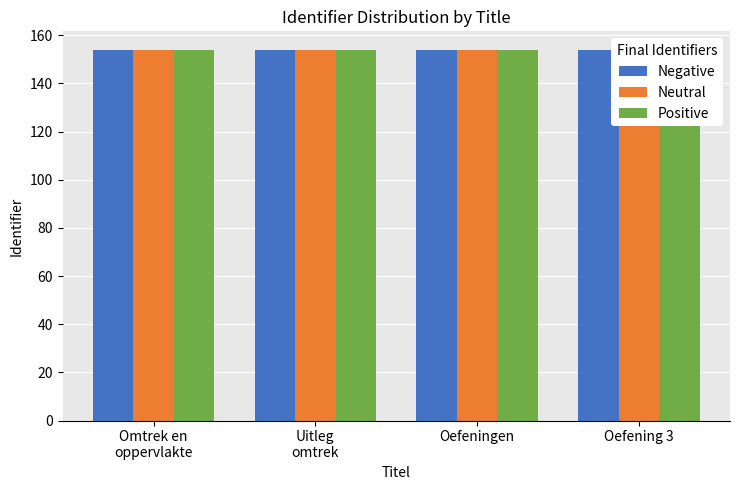

How many bars are there in total?

12